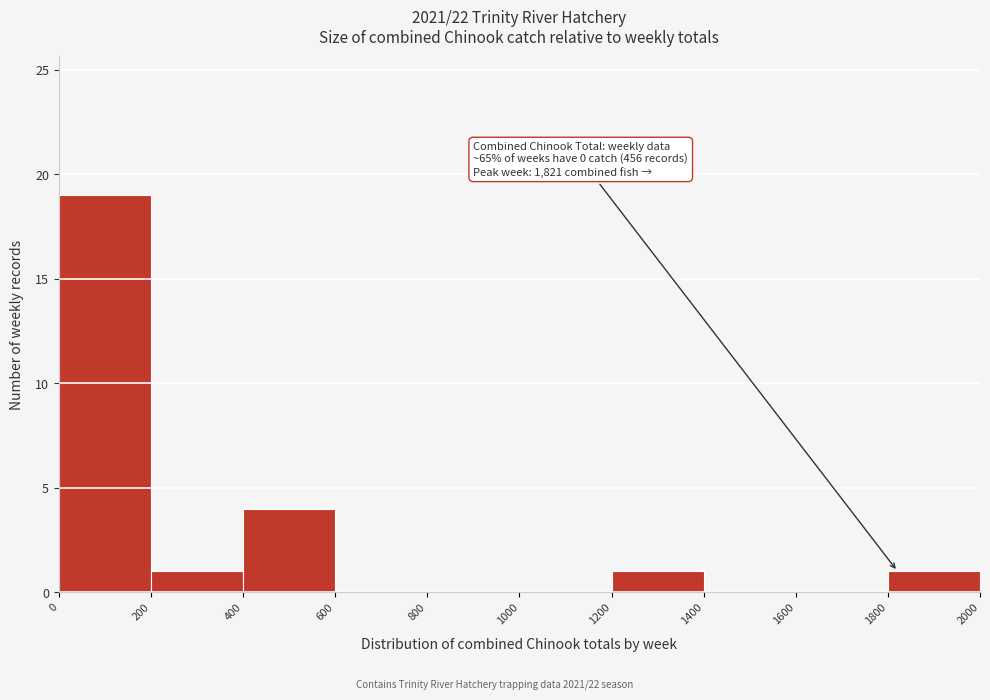

Over which range of the x-axis is the bar tallest?

0 to 200